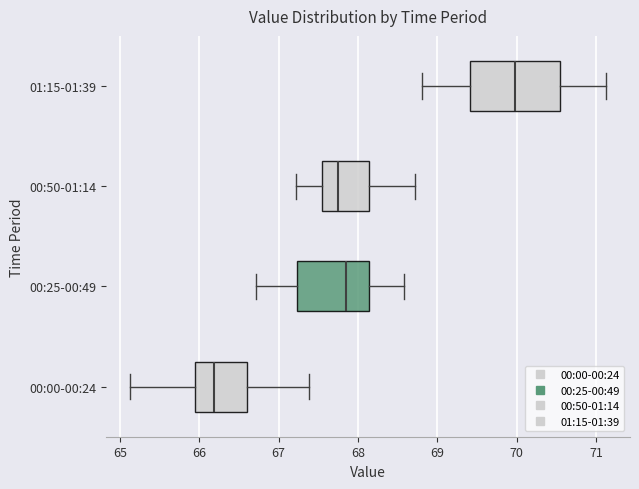

Reading bottom to top, transcribe this box plot: for each box, give where its median line is, the range the box spans, and where its two whiskers end, as read against the x-axis. The values are not printed on the chart, so give them approximately, as read against the axis.

00:00-00:24: median 66.2, box 66.0 to 66.6, whiskers 65.1 to 67.4
00:25-00:49: median 67.9, box 67.2 to 68.1, whiskers 66.7 to 68.6
00:50-01:14: median 67.7, box 67.5 to 68.1, whiskers 67.2 to 68.7
01:15-01:39: median 70.0, box 69.4 to 70.5, whiskers 68.8 to 71.1